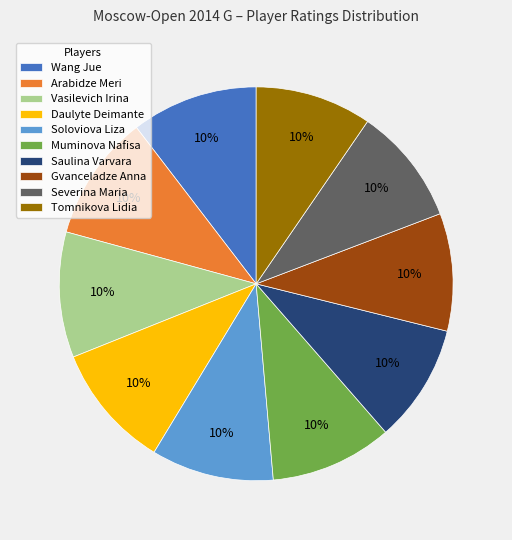

The Wang Jue slice represents 23% of the pie. True or false?

False